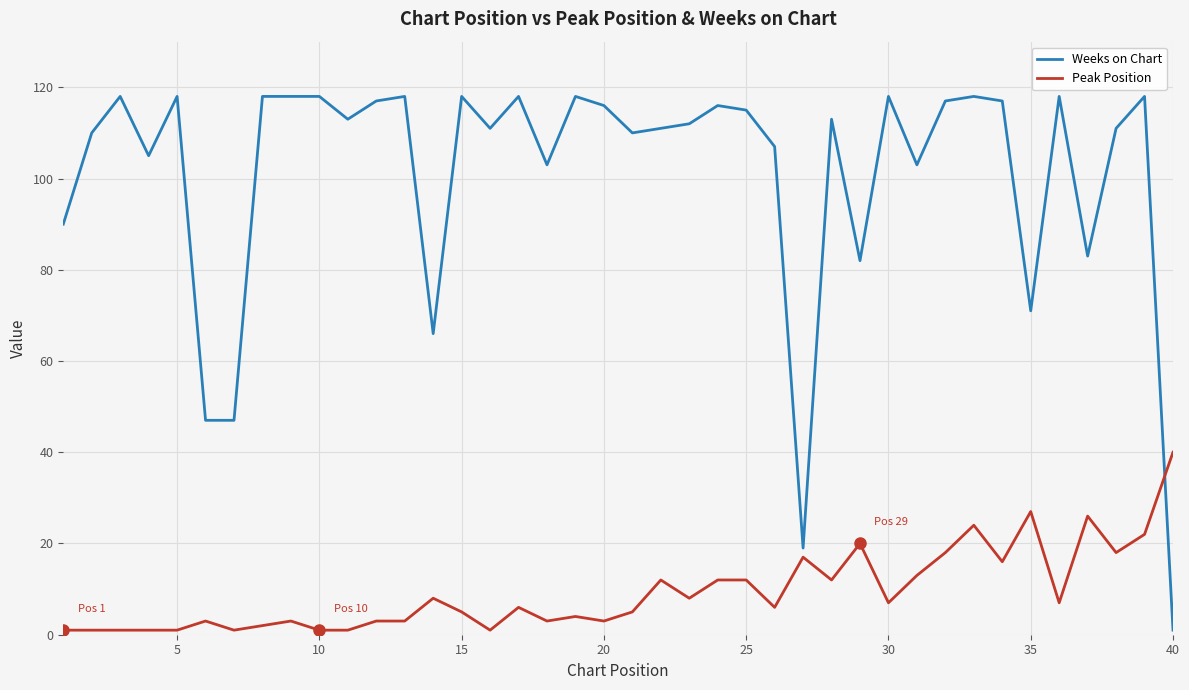

What is the highest value of the Weeks on Chart series?

118